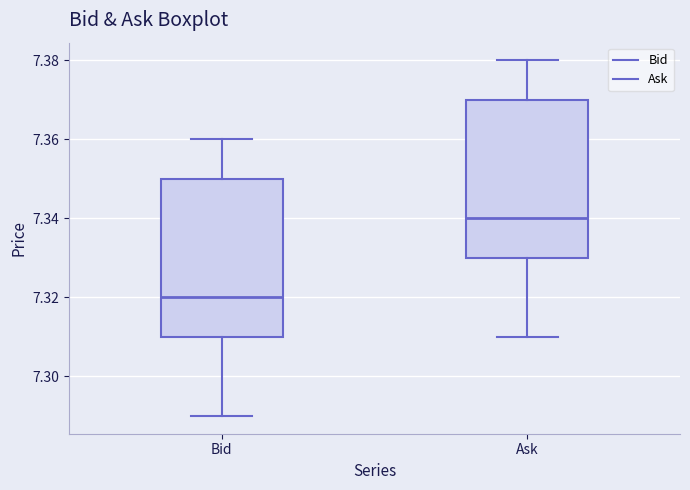

Where does the upper whisker of the box for Bid end on the y-axis? The values are not printed on the chart, so give them approximately, as read against the axis.

7.36